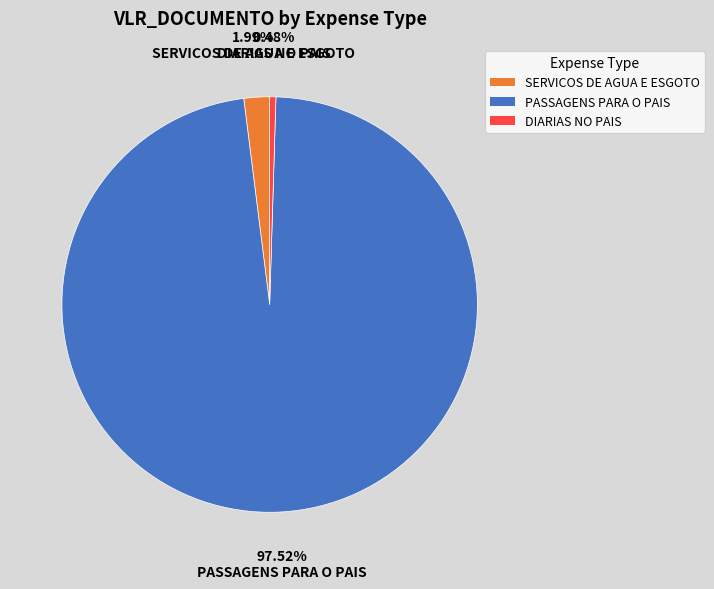

Is there a majority slice in this chart?

Yes